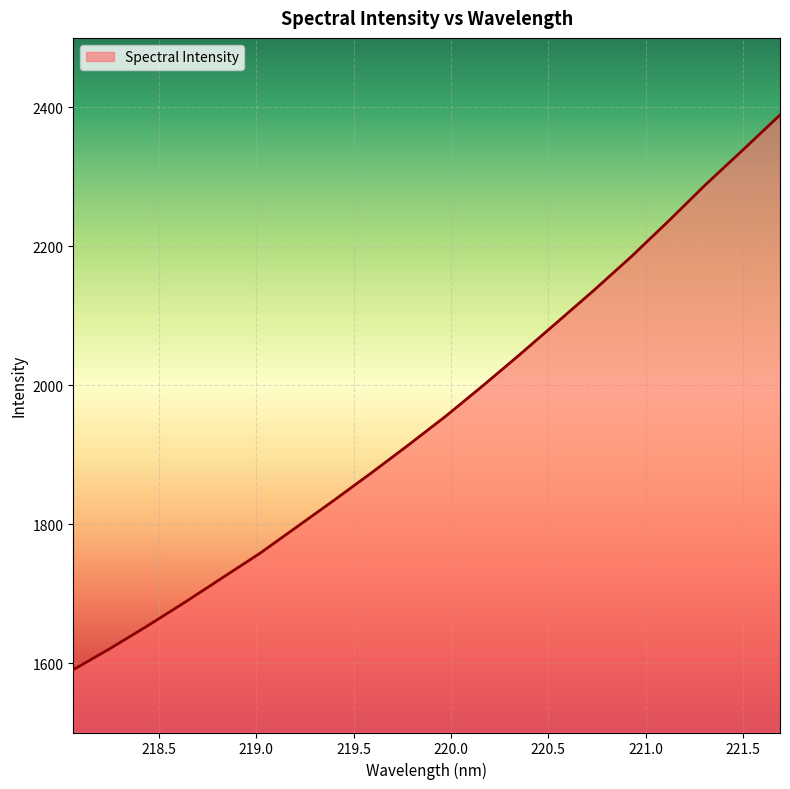

What is the minimum value shown in the chart?

1590.3